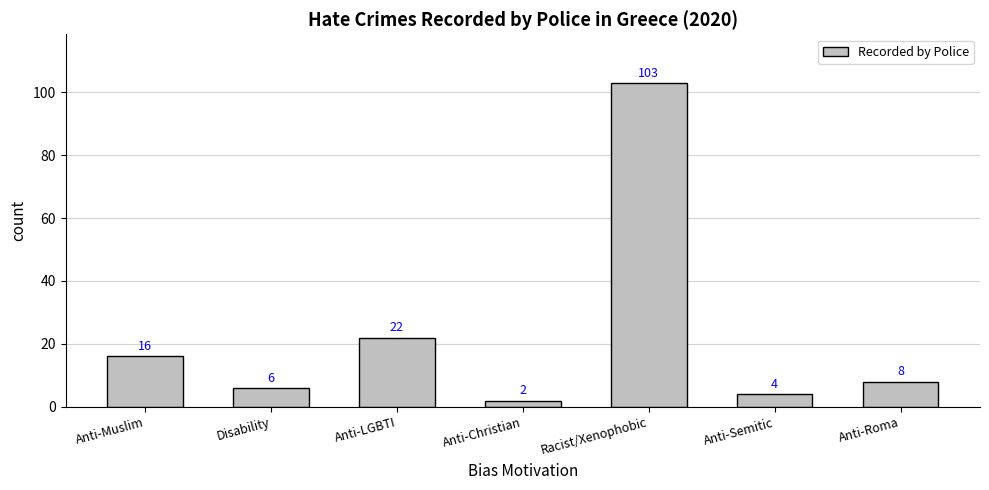

True or false: the data shows 14 at Anti-LGBTI.

False